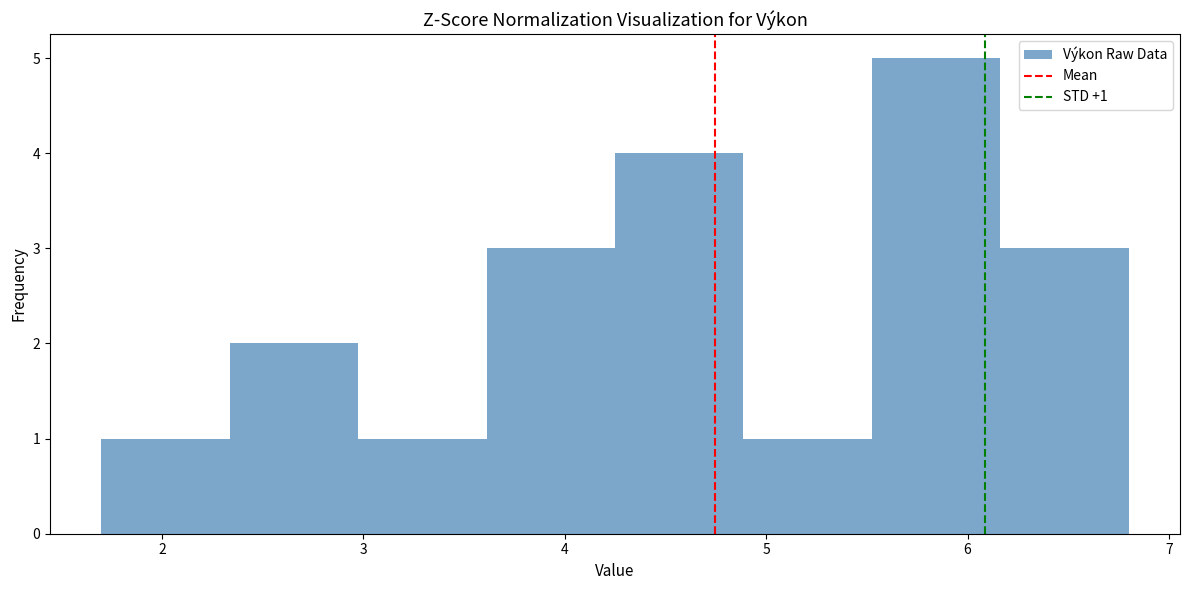

Which range on the x-axis has the tallest bar?

5.5 to 6.2